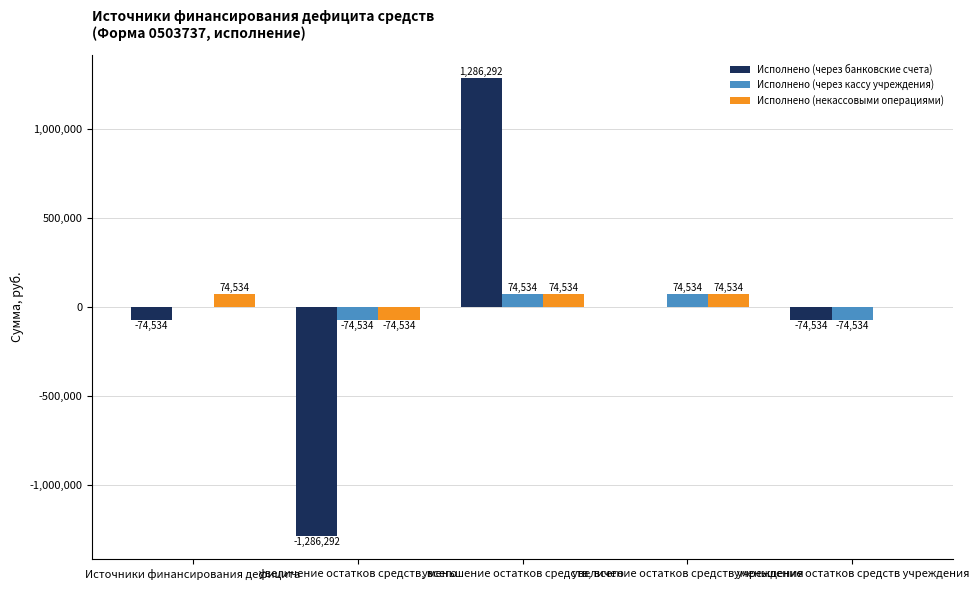

Read the Исполнено (через кассу учреждения) value at уменьшение остатков средств, всего.

74534.3